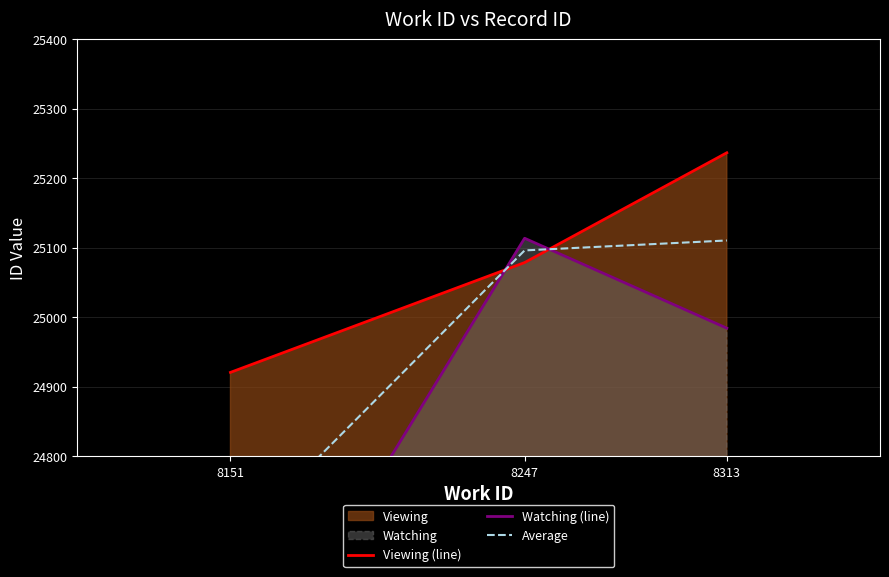

Reading left to right, extract all data points from this chart.

Viewing (line): 8151=24921.0	8247=25079.0	8313=25237.0
Watching (line): 8151=24422.6	8247=25114.0	8313=24984.6
Average: 8151=24671.8	8247=25096.5	8313=25110.8